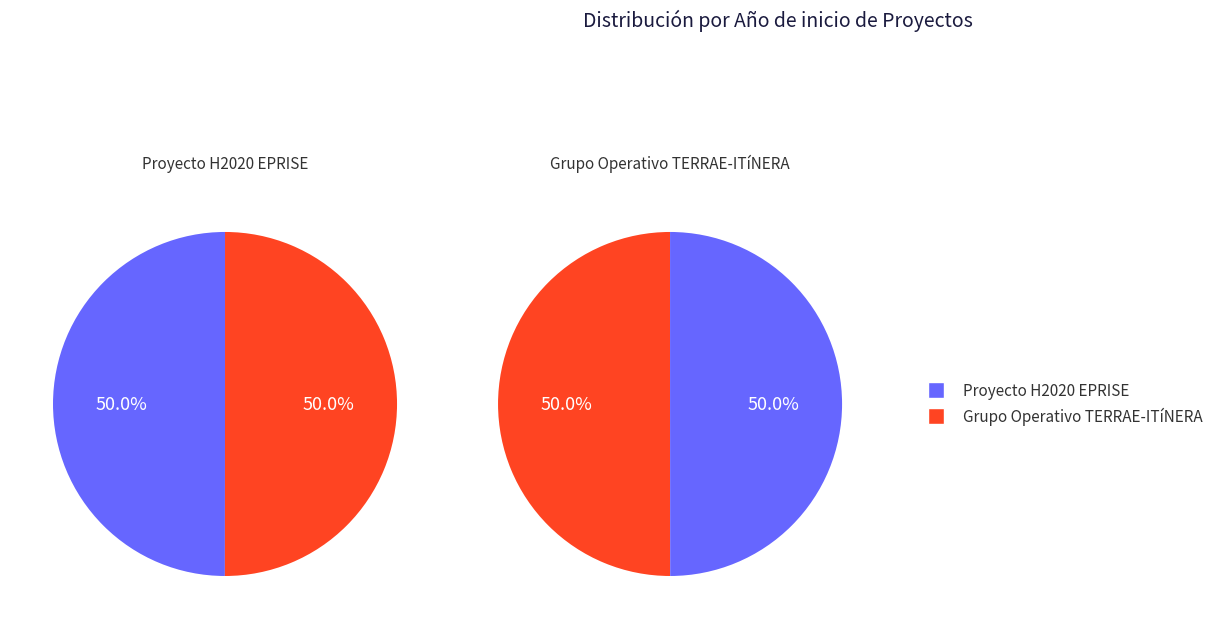

To the nearest percent, what portion does Grupo Operativo TERRAE-ITíNERA represent?

50%